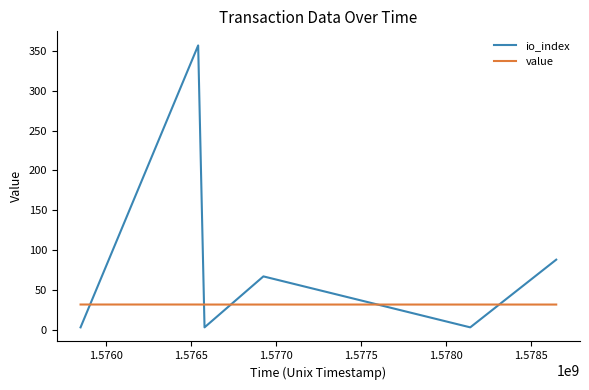

Which series has the largest total across all categories?

io_index